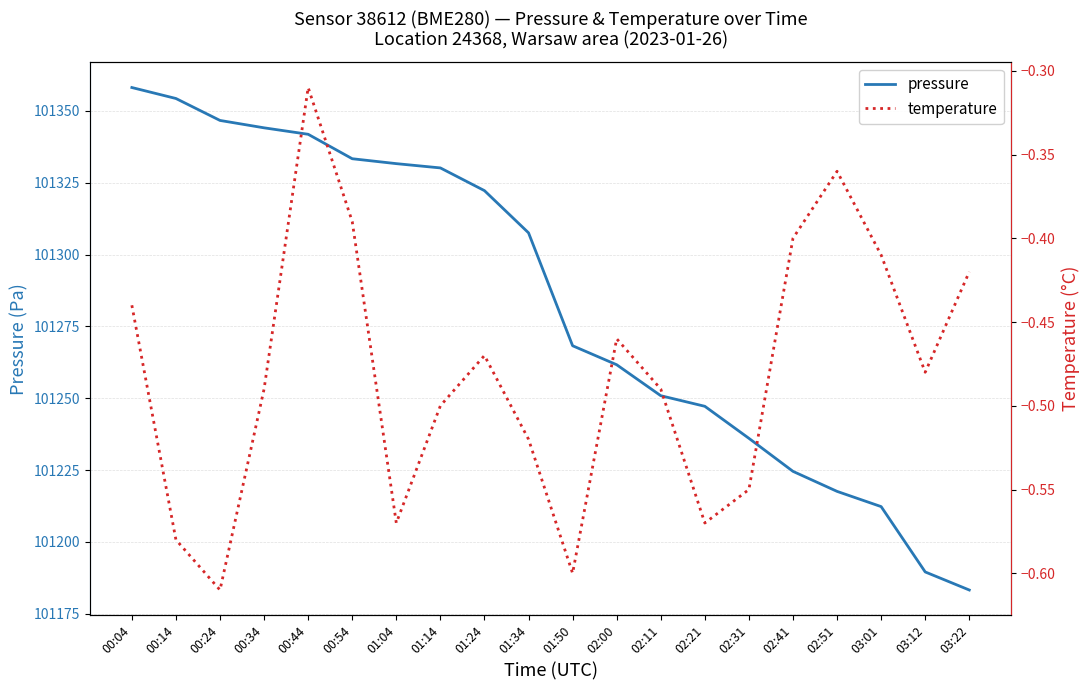

What is the value of the temperature point at the 20th from the left?

-0.4